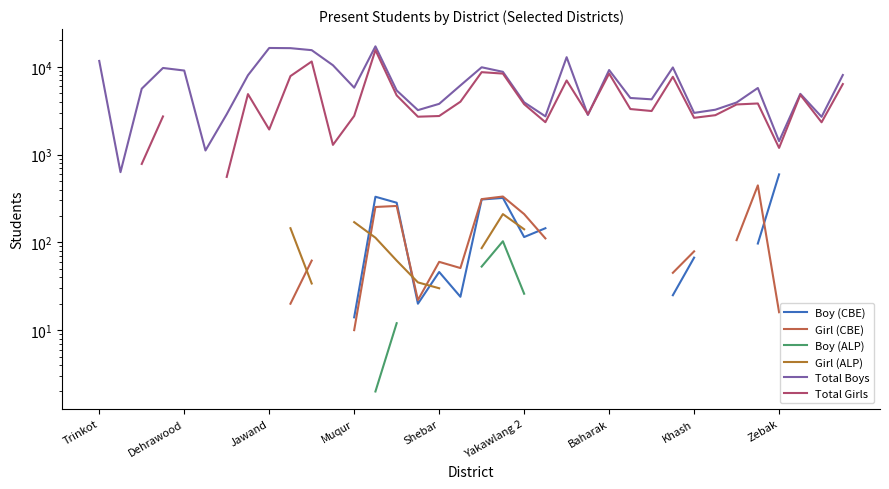

What is the sum of all Total Boys values?

250584.0